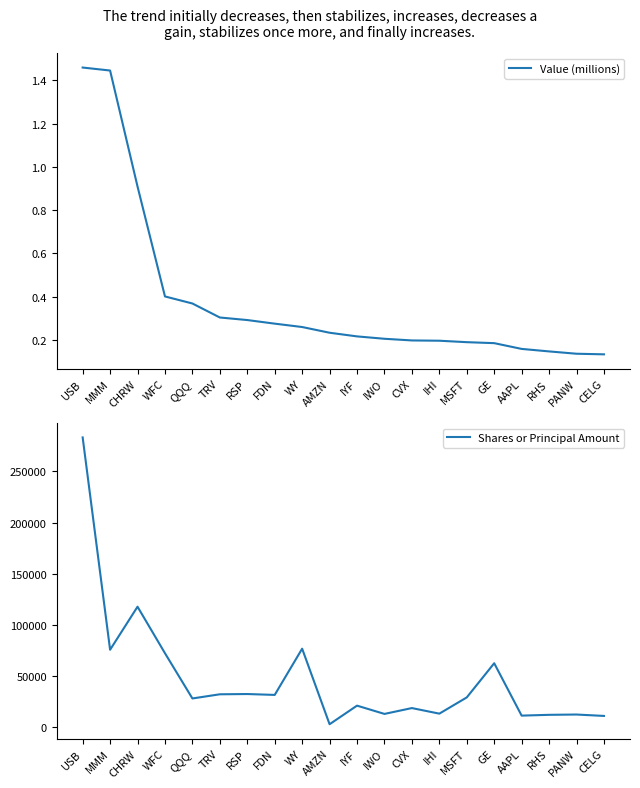

True or false: Shares or Principal Amount and Value (millions) cross at least once.

False